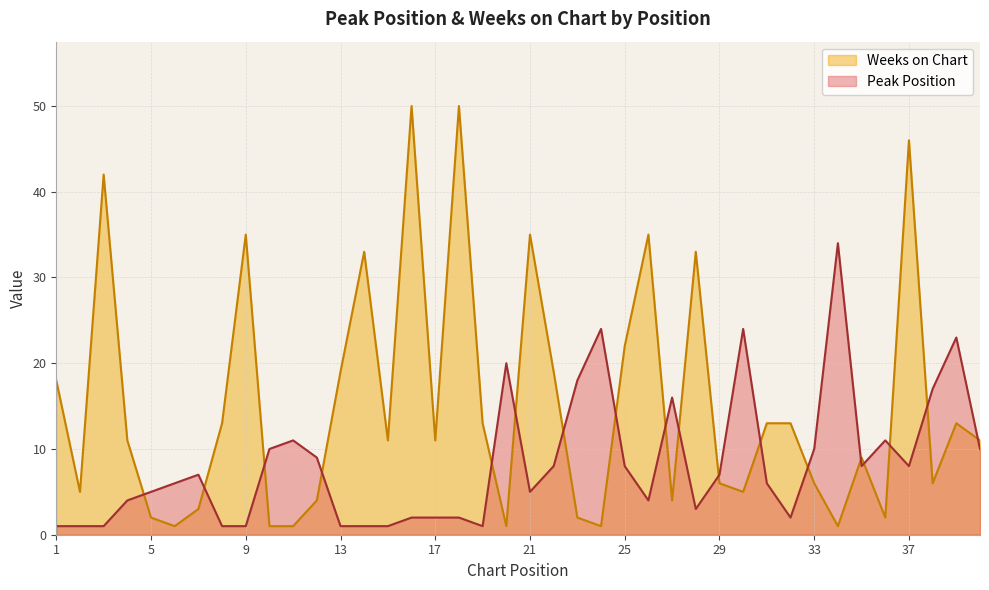

Reading left to right, what are all the values shown in this chart?

Peak Position: 1	1	1	4	5	6	7	1	1	10	11	9	1	1	1	2	2	2	1	20	5	8	18	24	8	4	16	3	7	24	6	2	10	34	8	11	8	17	23	10
Weeks on Chart: 18	5	42	11	2	1	3	13	35	1	1	4	19	33	11	50	11	50	13	1	35	19	2	1	22	35	4	33	6	5	13	13	6	1	9	2	46	6	13	11